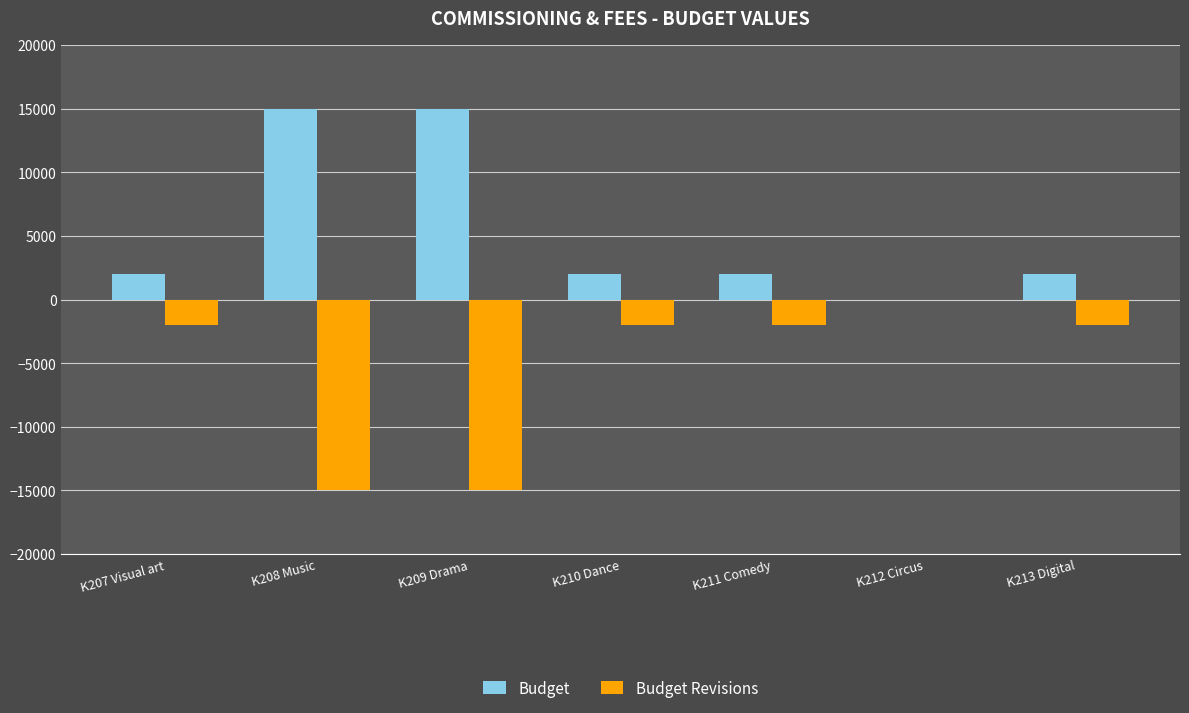

What is the sum of all Budget values?

38000